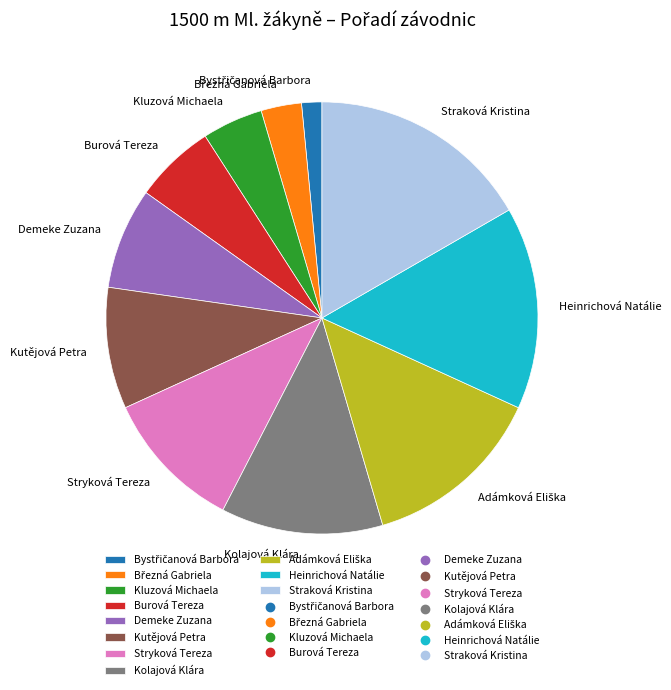

Do Straková Kristina and Kolajová Klára together represent more than half of the pie?

No